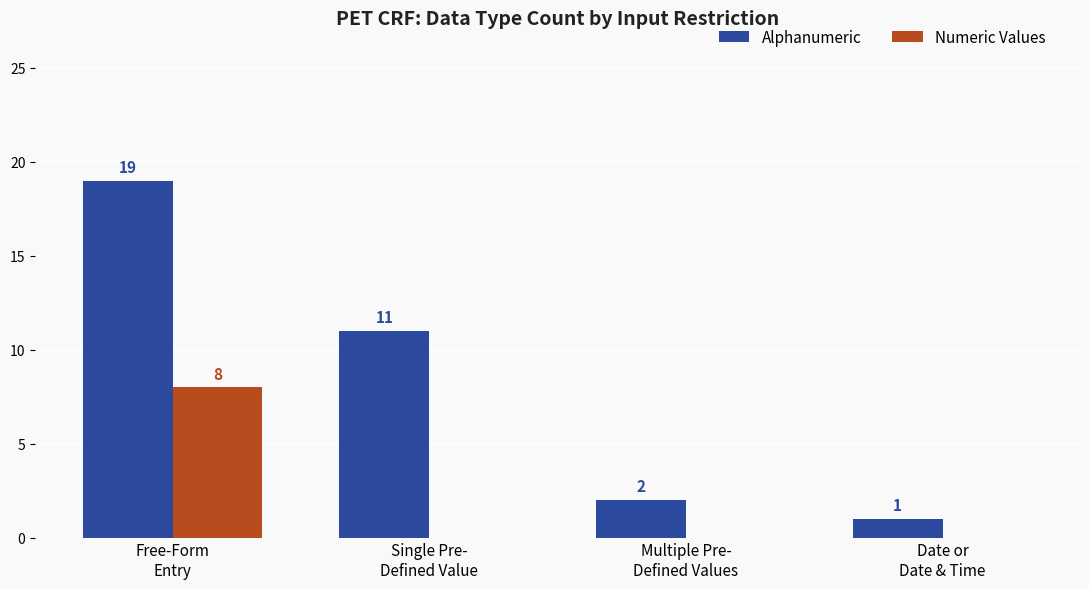

What is the average value of the Alphanumeric series?

8